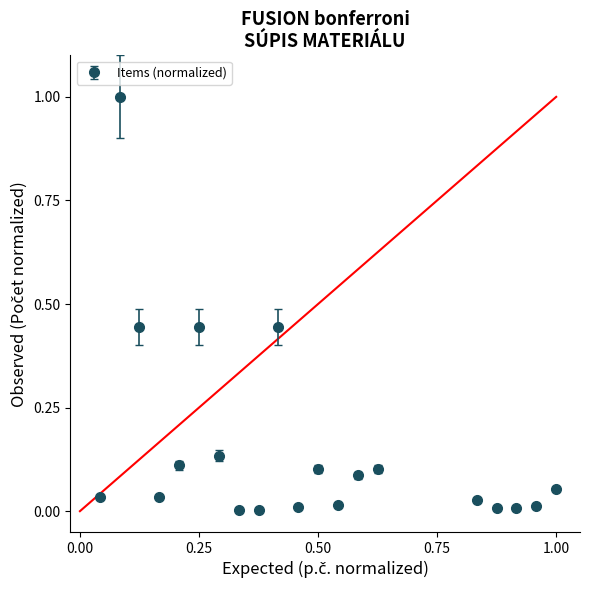

What is the maximum value shown in the chart?

1.0